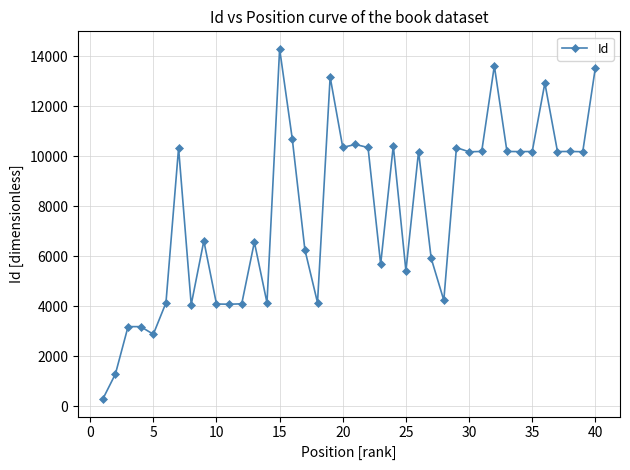

True or false: there are more than 1 points higher than both neighbors.

True